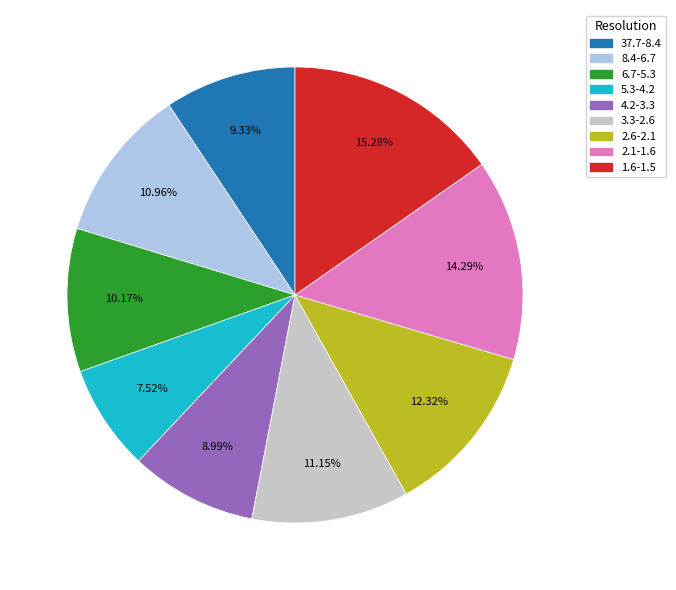

Which category has the biggest portion of the pie?

1.6-1.5